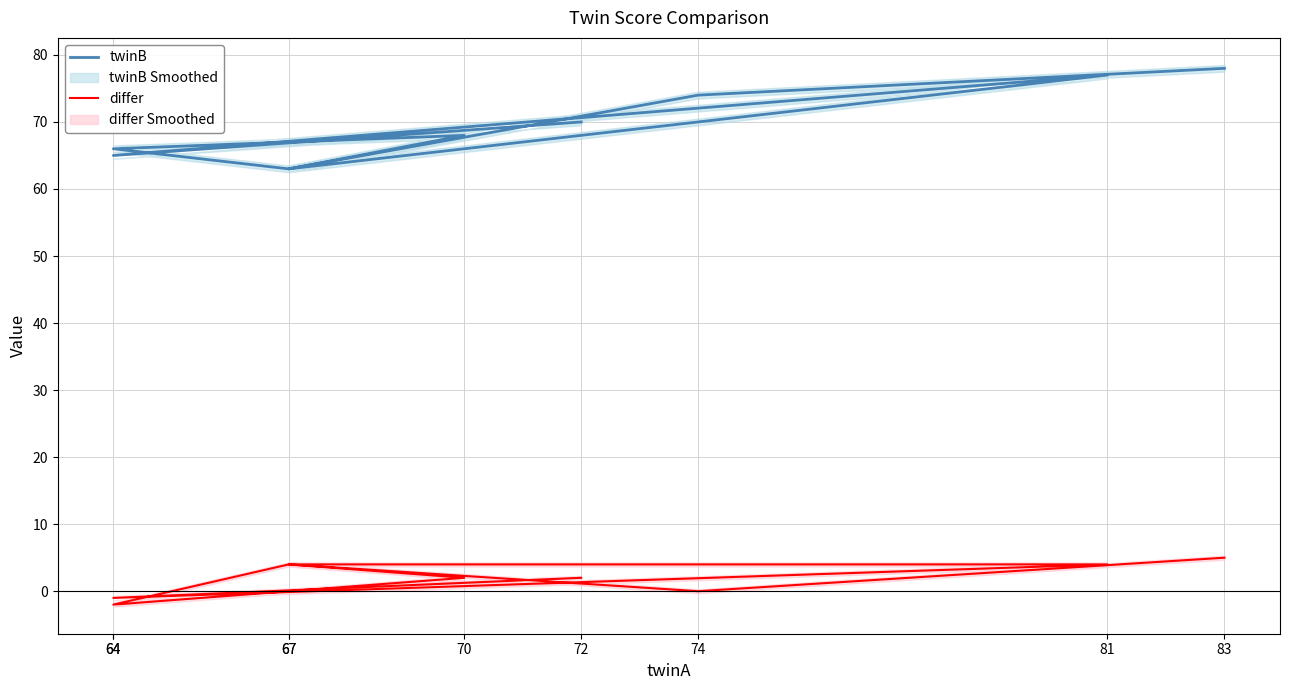

Which label corresponds to the smallest value in the chart?

64